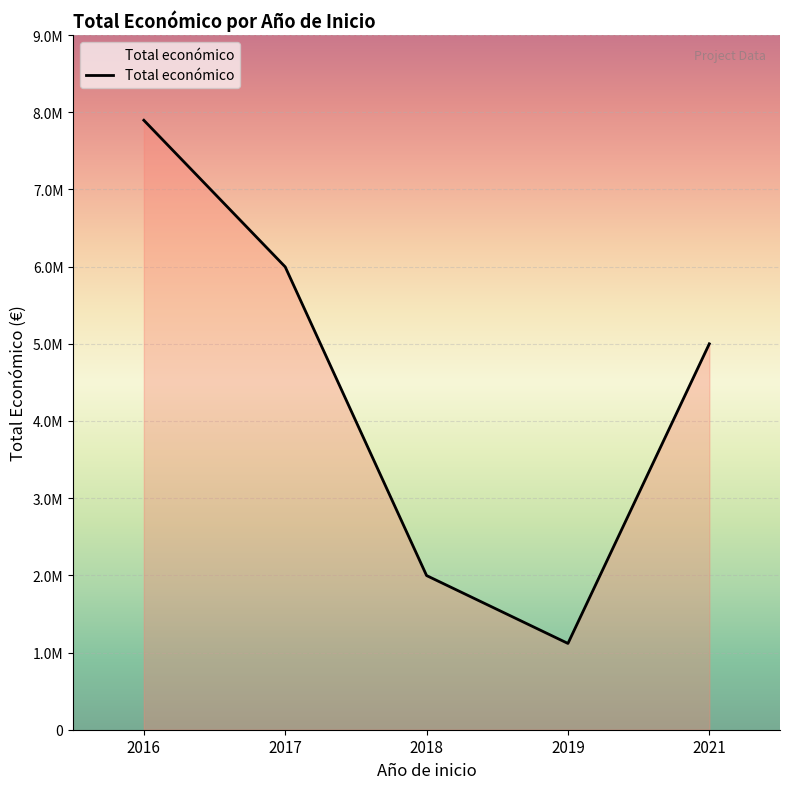

Is it true that the value at 2018 is 1170733?

False